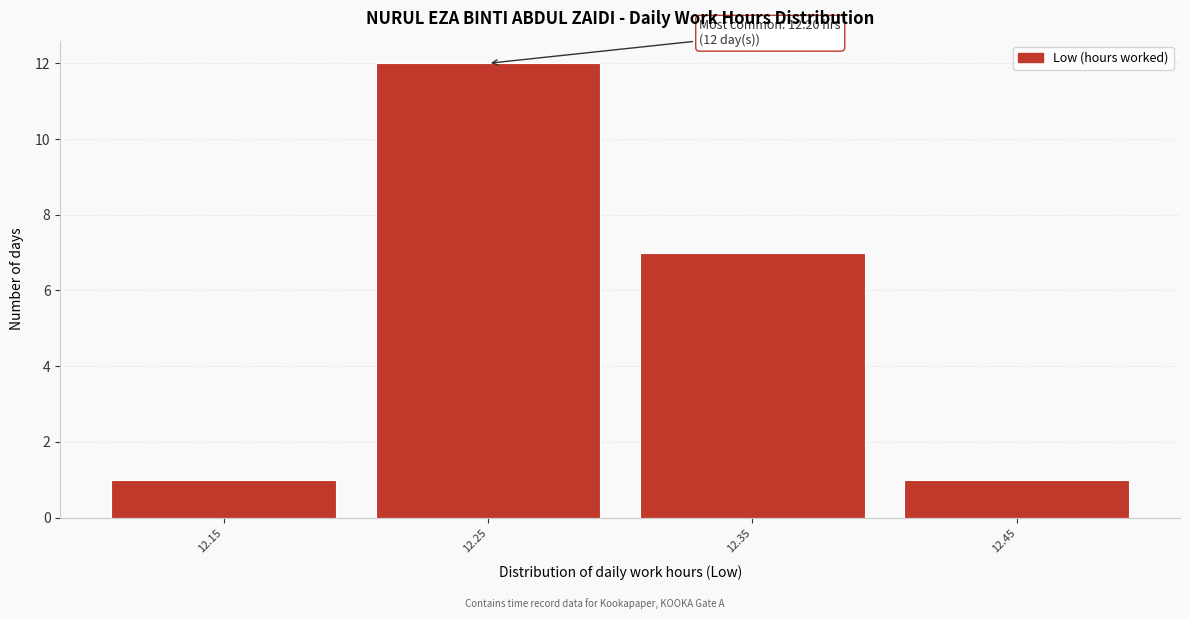

Over which range of the x-axis is the bar tallest?

12.2 to 12.3